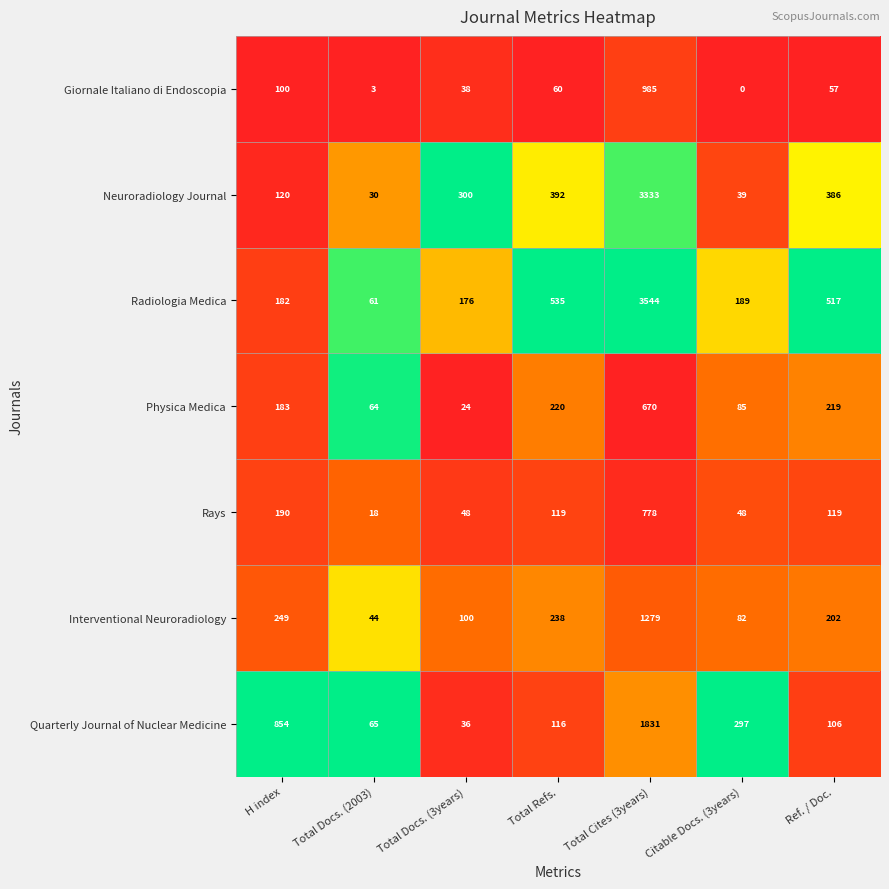

Which category has the lowest value in the Radiologia Medica series?

Total Docs. (2003)